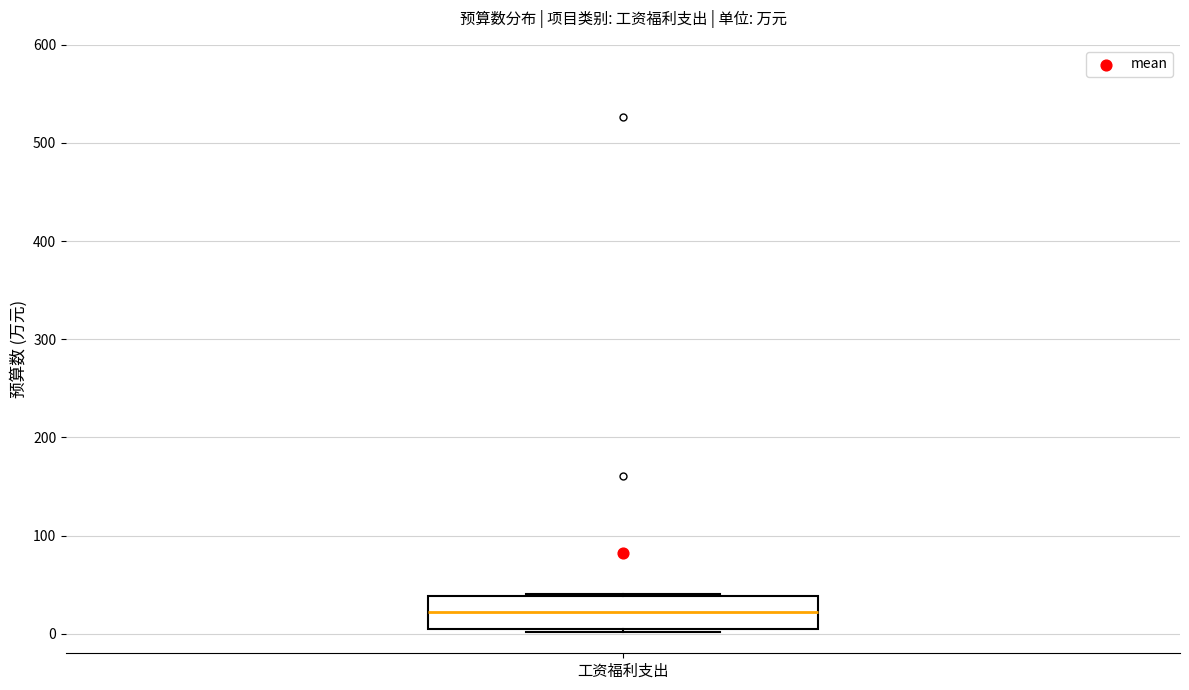

Where is the lower edge of the box for 工资福利支出 on the y-axis? The values are not printed on the chart, so give them approximately, as read against the axis.

0